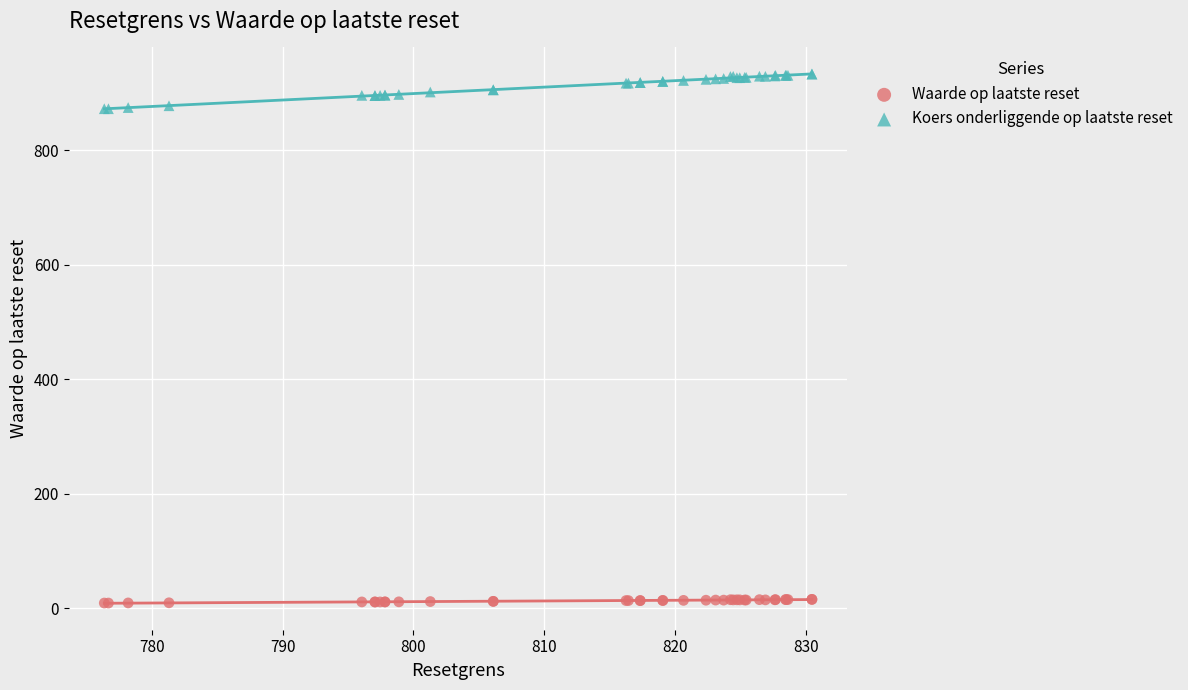

What is the X range (max minus min) for the scatter plot?

54.1